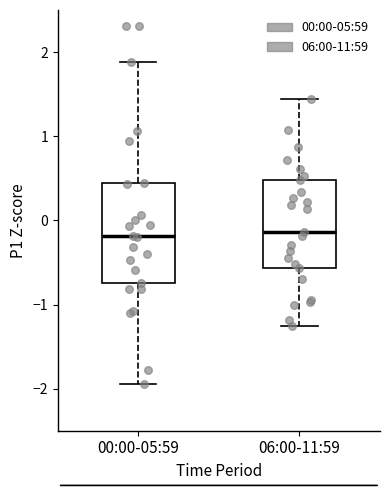

Reading left to right, transcribe this box plot: for each box, give where its median line is, the range the box spans, and where its two whiskers end, as read against the y-axis. The values are not printed on the chart, so give them approximately, as read against the axis.

00:00-05:59: median -0.2, box -0.7 to 0.4, whiskers -1.9 to 1.9
06:00-11:59: median -0.1, box -0.6 to 0.5, whiskers -1.3 to 1.4